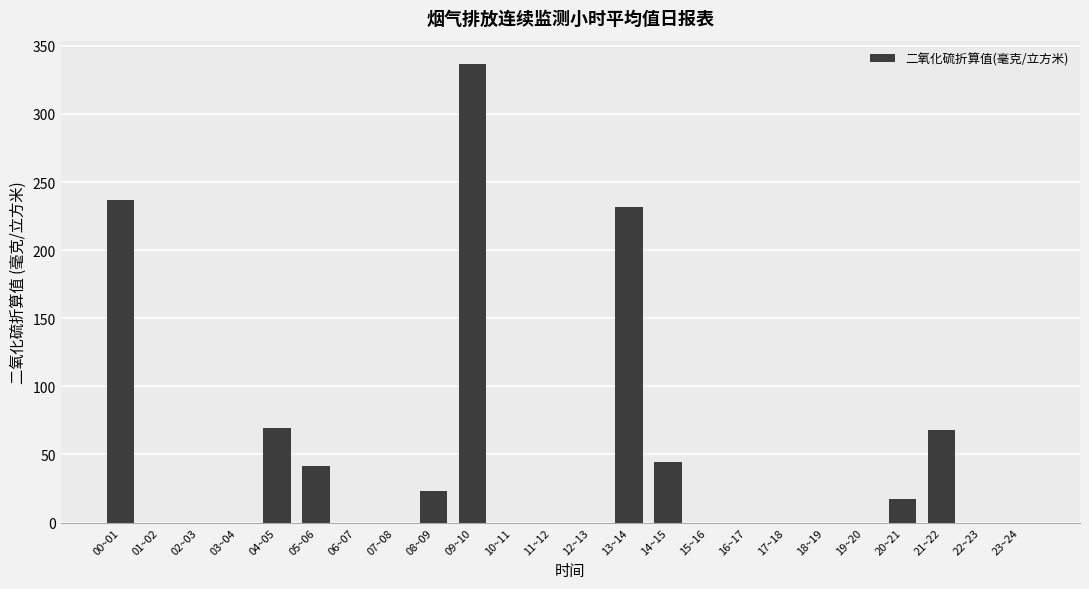

What is the greatest value displayed?

336.9